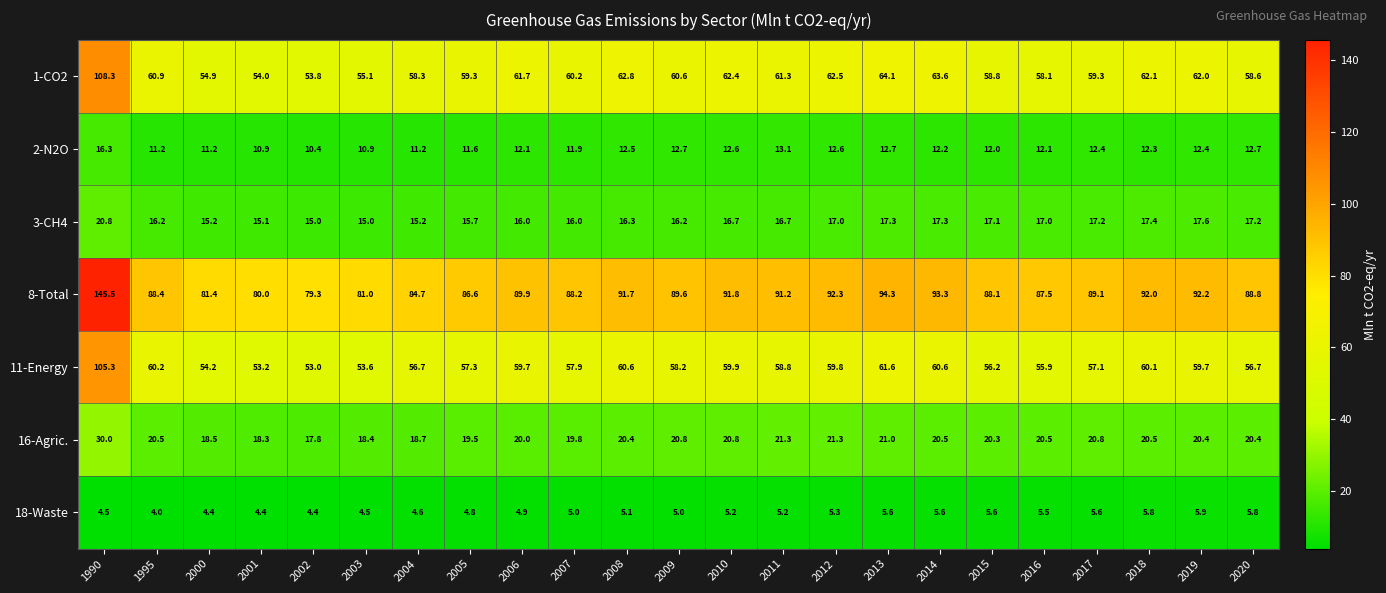

What is the sum of all 18-Waste values?

116.7